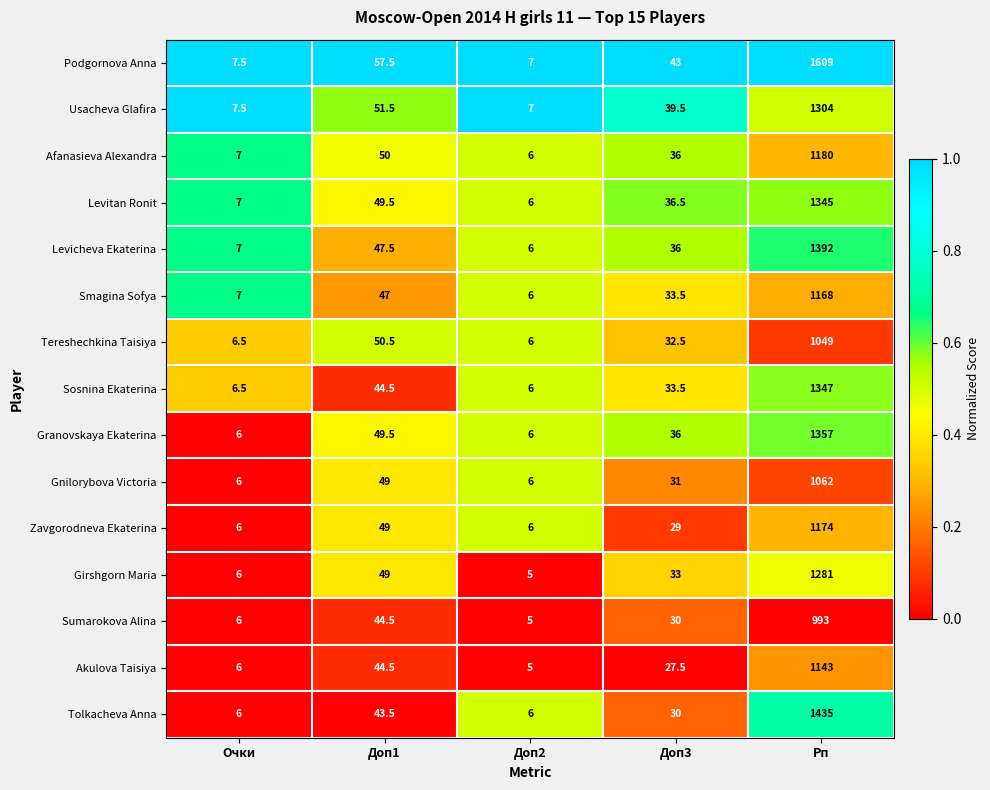

Rank the series by their maximum value, from highest to lowest.

Podgornova Anna, Tolkacheva Anna, Levicheva Ekaterina, Granovskaya Ekaterina, Sosnina Ekaterina, Levitan Ronit, Usacheva Glafira, Girshgorn Maria, Afanasieva Alexandra, Zavgorodneva Ekaterina, Smagina Sofya, Akulova Taisiya, Gnilorybova Victoria, Tereshechkina Taisiya, Sumarokova Alina